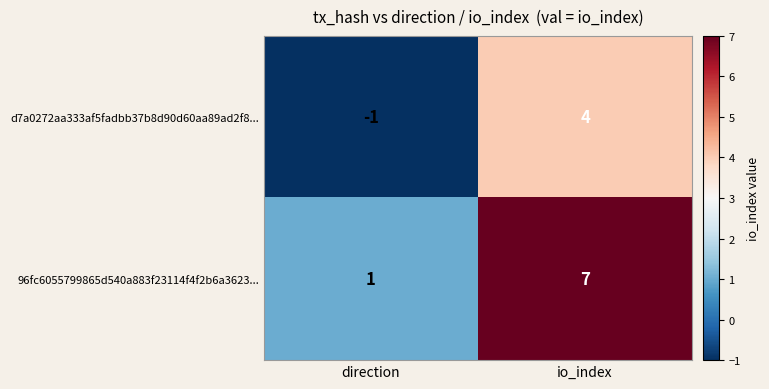

How many categories are shown in the chart?

2